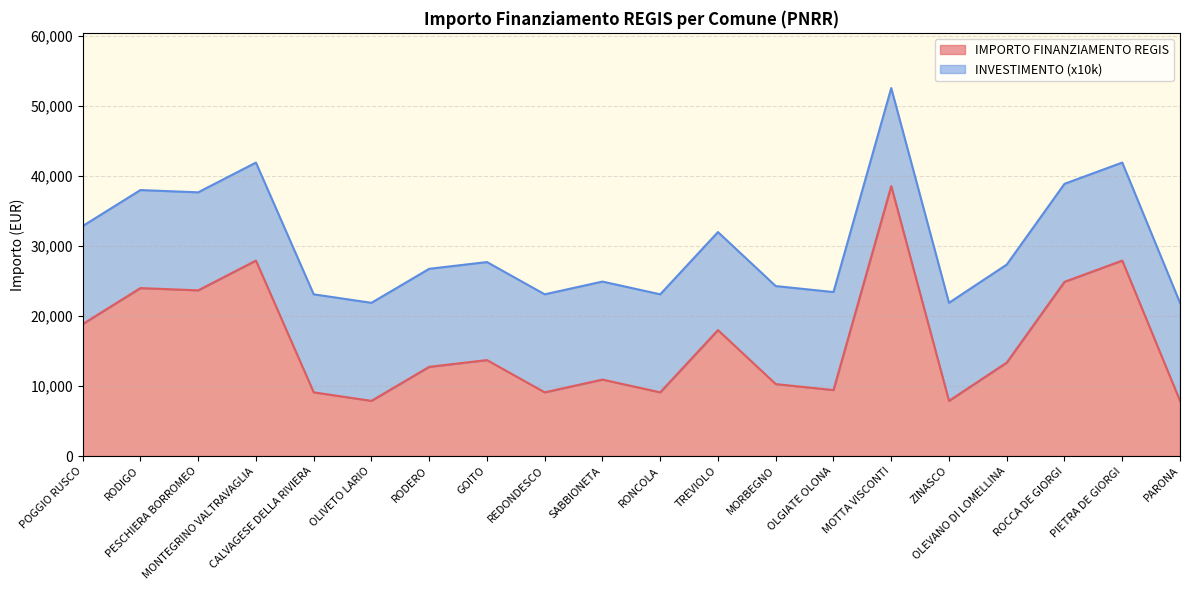

Rank the categories by value from lowest to highest.

OLIVETO LARIO, ZINASCO, PARONA, CALVAGESE DELLA RIVIERA, REDONDESCO, RONCOLA, OLGIATE OLONA, MORBEGNO, SABBIONETA, RODERO, OLEVANO DI LOMELLINA, GOITO, TREVIOLO, POGGIO RUSCO, PESCHIERA BORROMEO, RODIGO, ROCCA DE GIORGI, MONTEGRINO VALTRAVAGLIA, PIETRA DE GIORGI, MOTTA VISCONTI